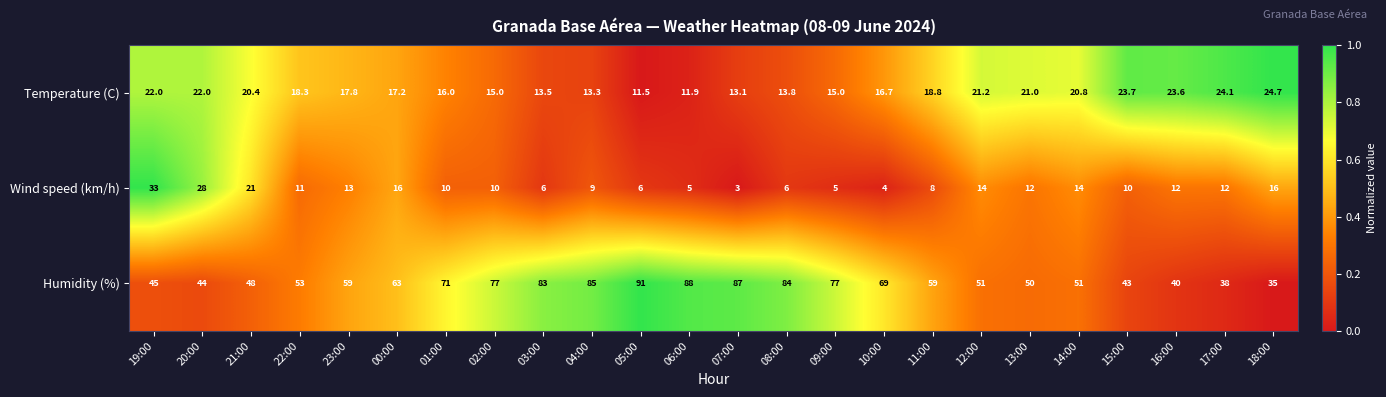

What is the total value across all series at 08:00?

103.8